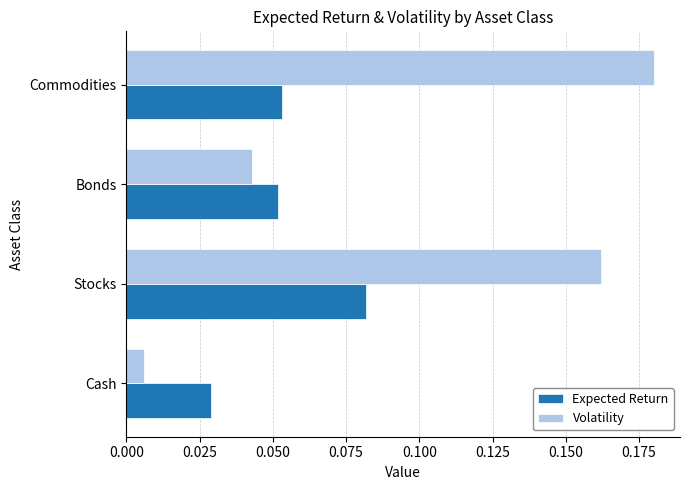

At which category is the sum across all series the highest?

Stocks